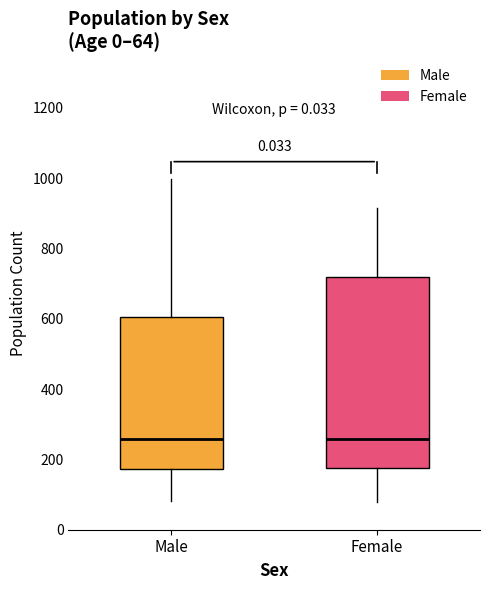

Comparing the boxes themselves (not the whiskers), which one is the tallest?

Female